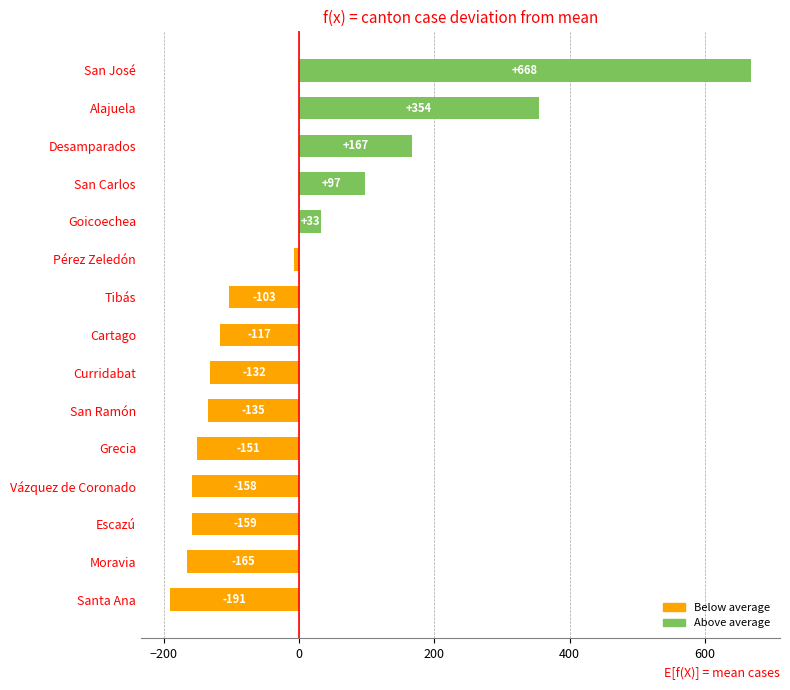

What is the change in value from Santa Ana to San José?

+859.0